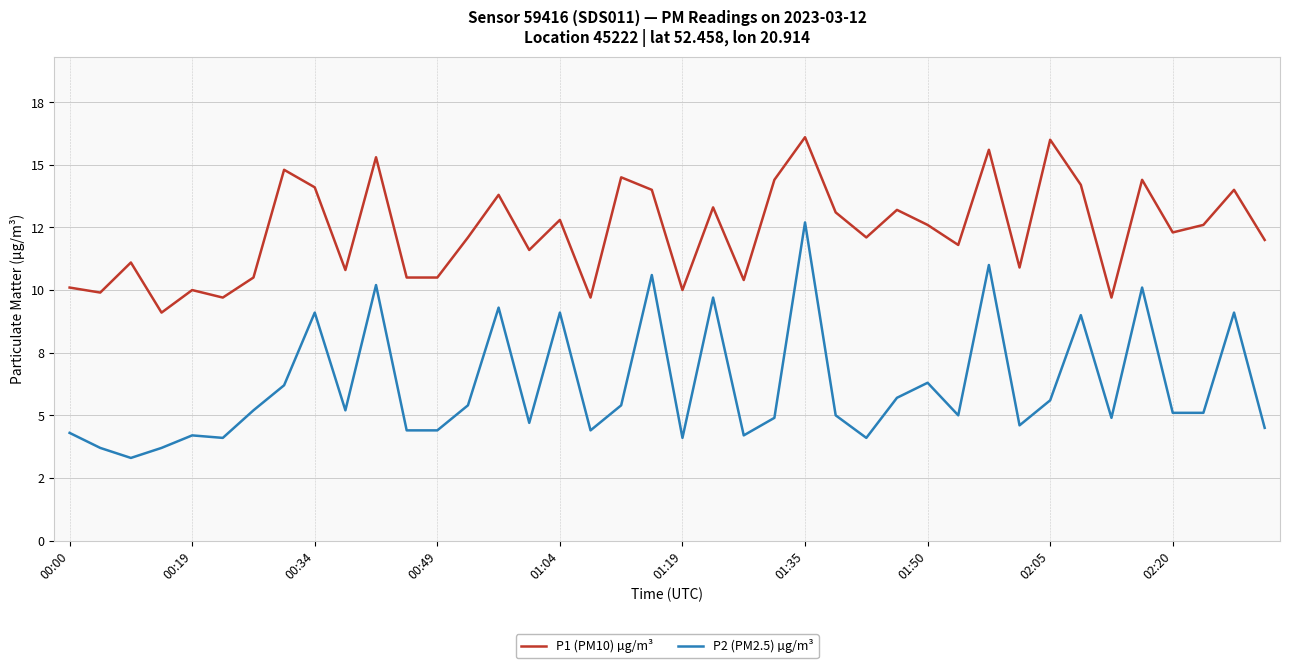

True or false: P1 (PM10) µg/m³ has more than 2 points higher than both neighbors.

True